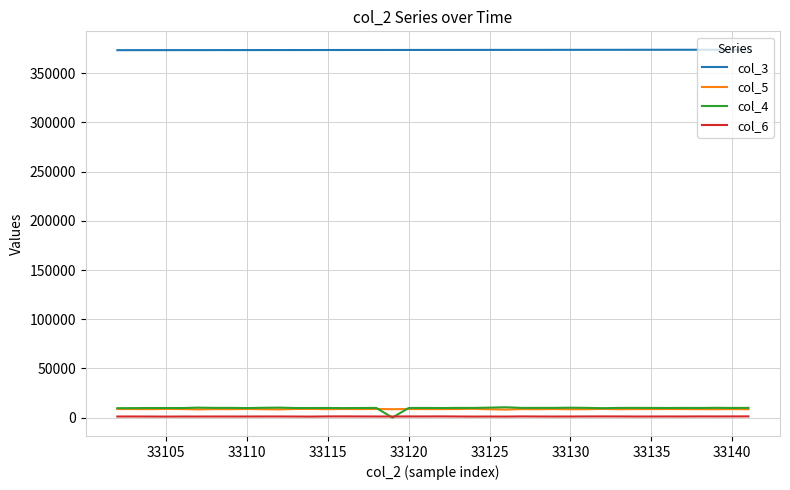

True or false: col_3 and col_5 intersect in this chart.

False